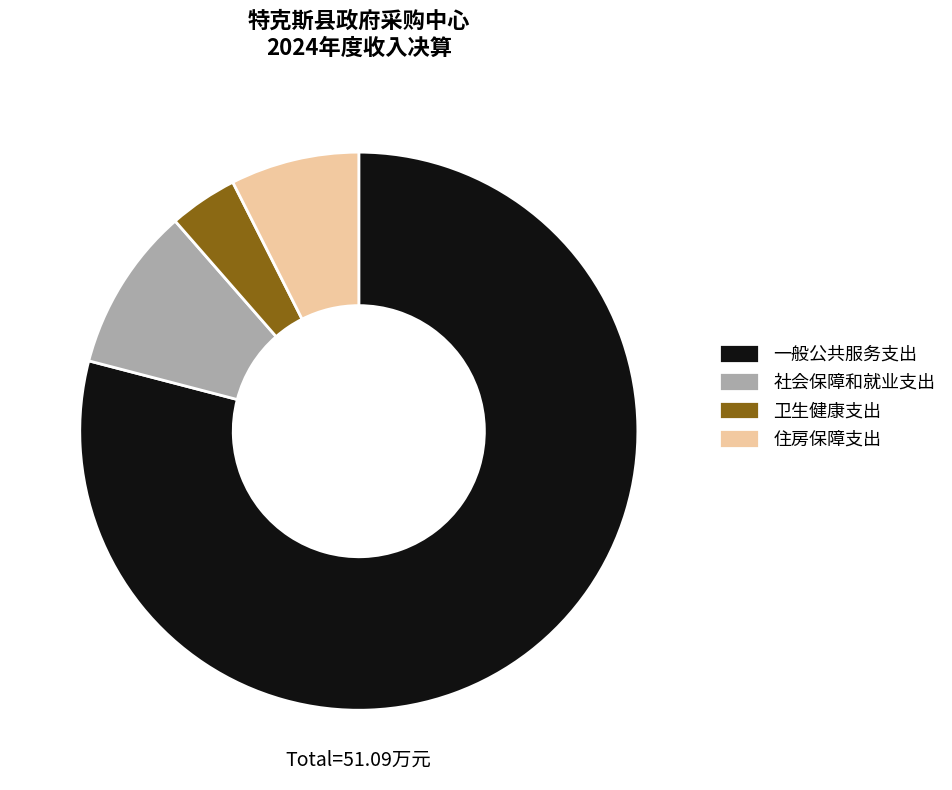

Approximately how many times larger is the value at 住房保障支出 compared to 一般公共服务支出?

0.1